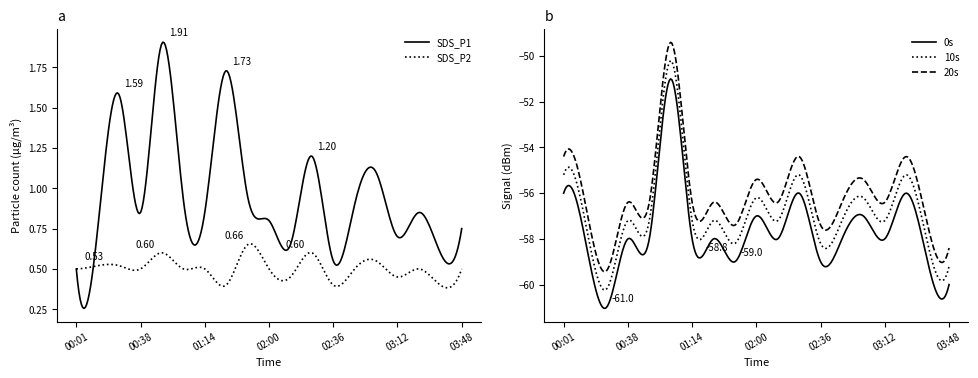

True or false: Signal and SDS_P1 intersect in this chart.

False